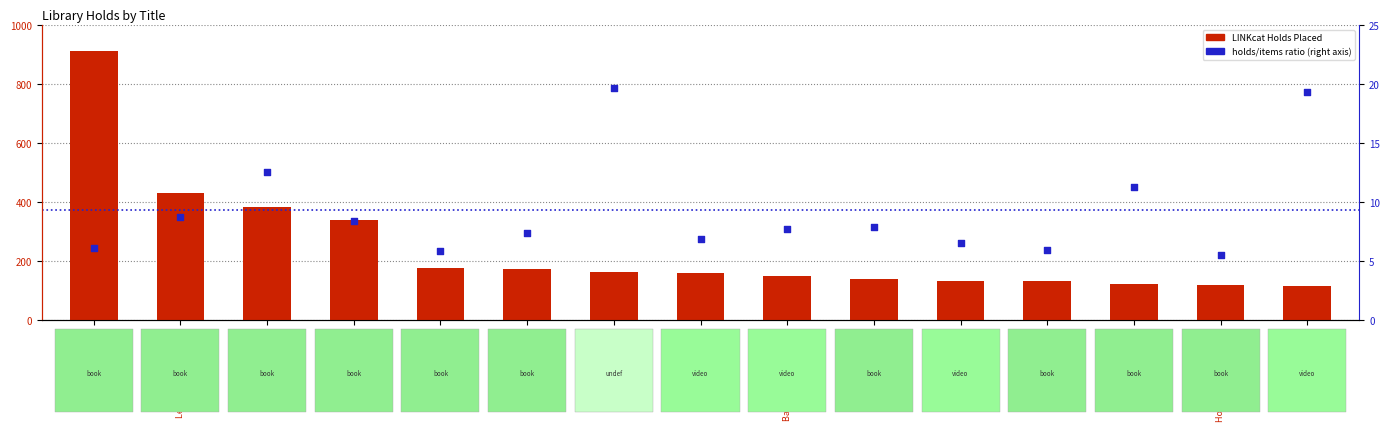

What is the total value across all series at Five-star weekend?

135.3